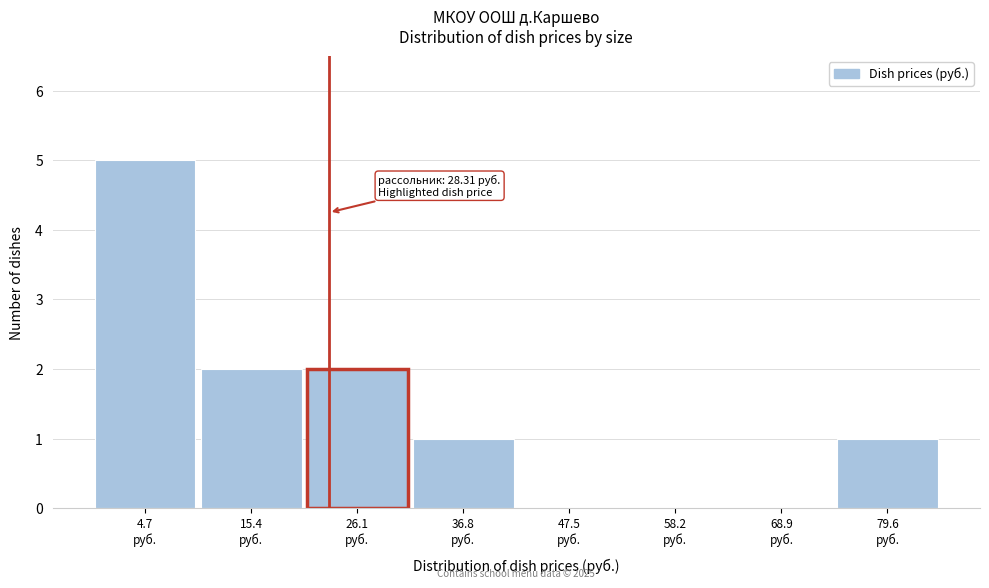

What is the sum of all values?

11